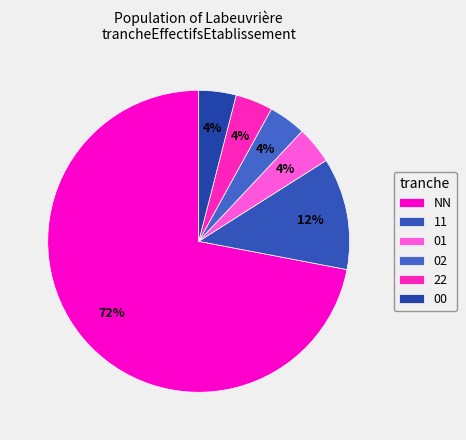

Does 01 represent more than half of the total?

No